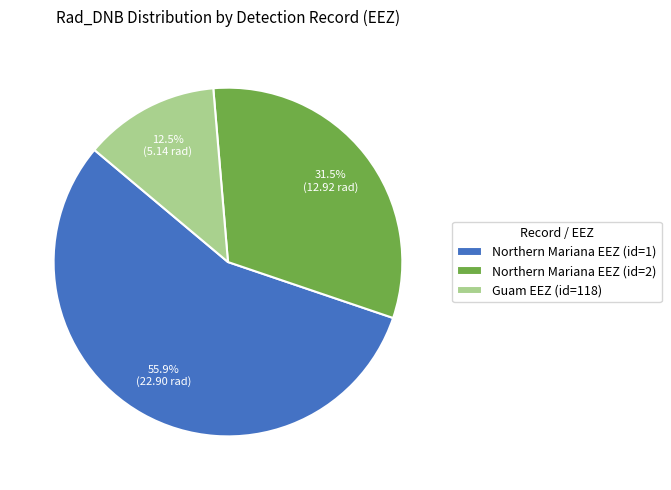

To the nearest percent, what portion does Northern Mariana EEZ (id=1) represent?

56%